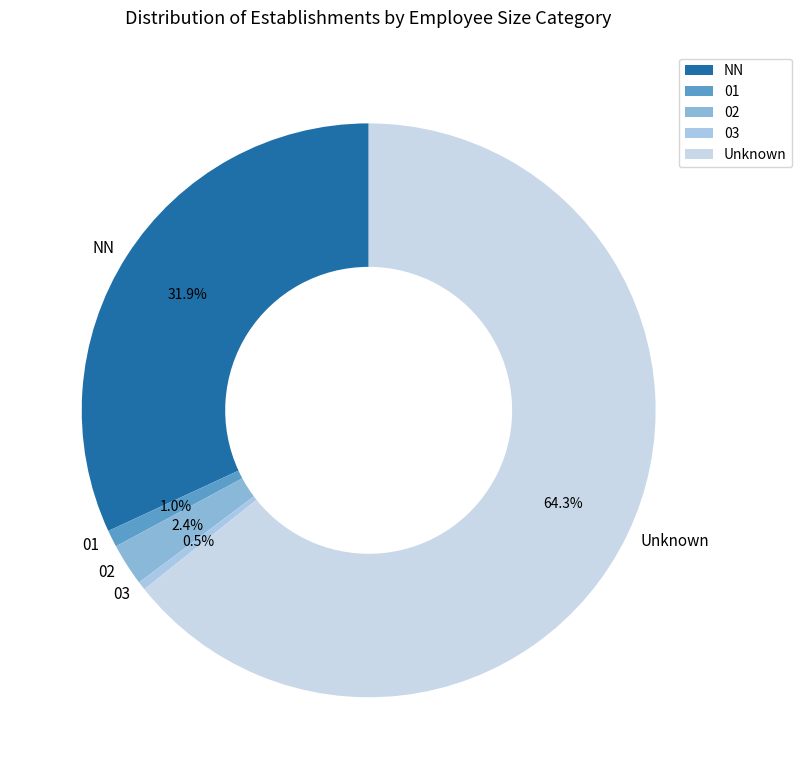

Is the sum of NN and Unknown greater than half?

Yes